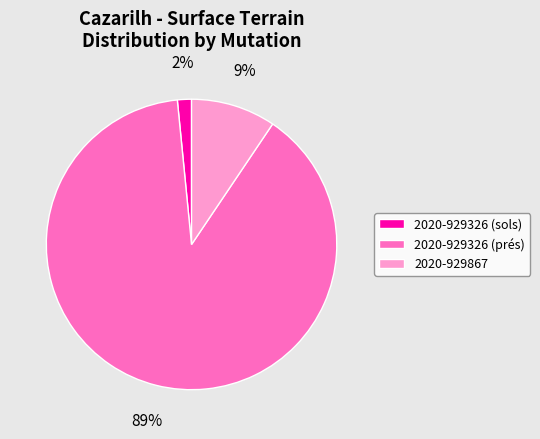

Which has a higher value, 2020-929326 (prés) or 2020-929867?

2020-929326 (prés)